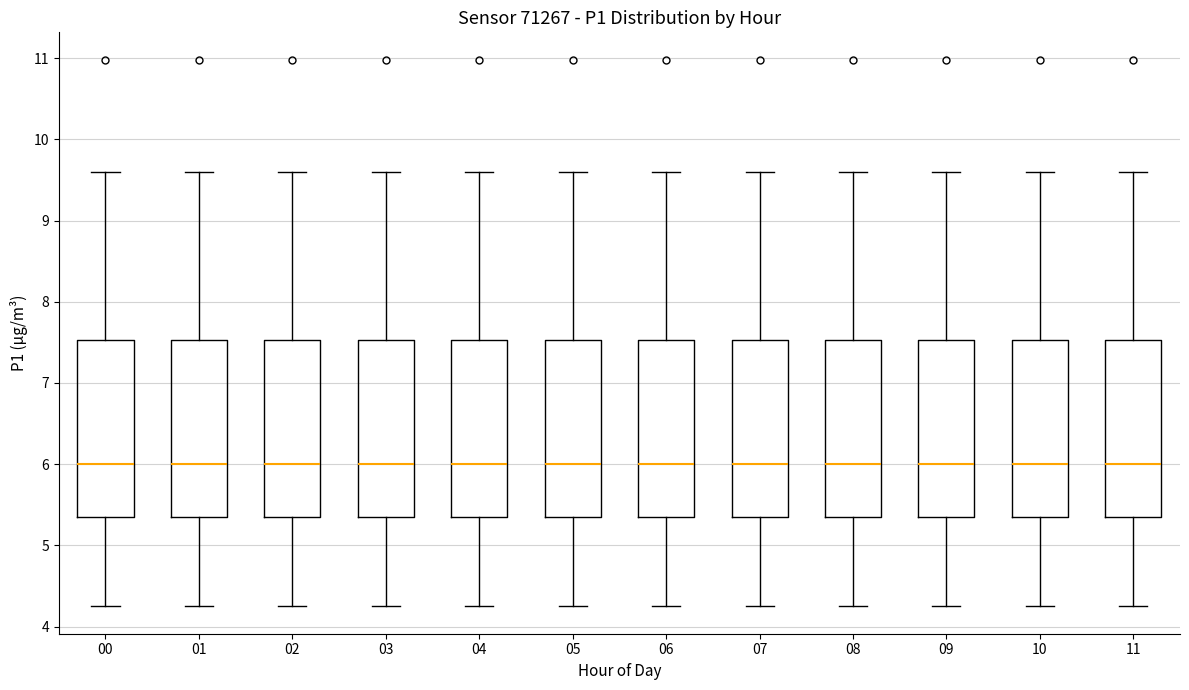

Reading left to right, read every box against the y-axis: the position of its median line, the range the box covers, and the ends of its whiskers. The values are not printed on the chart, so give them approximately, as read against the axis.

00: median 6.0, box 5.4 to 7.5, whiskers 4.3 to 9.6
01: median 6.0, box 5.4 to 7.5, whiskers 4.3 to 9.6
02: median 6.0, box 5.4 to 7.5, whiskers 4.3 to 9.6
03: median 6.0, box 5.4 to 7.5, whiskers 4.3 to 9.6
04: median 6.0, box 5.4 to 7.5, whiskers 4.3 to 9.6
05: median 6.0, box 5.4 to 7.5, whiskers 4.3 to 9.6
06: median 6.0, box 5.4 to 7.5, whiskers 4.3 to 9.6
07: median 6.0, box 5.4 to 7.5, whiskers 4.3 to 9.6
08: median 6.0, box 5.4 to 7.5, whiskers 4.3 to 9.6
09: median 6.0, box 5.4 to 7.5, whiskers 4.3 to 9.6
10: median 6.0, box 5.4 to 7.5, whiskers 4.3 to 9.6
11: median 6.0, box 5.4 to 7.5, whiskers 4.3 to 9.6